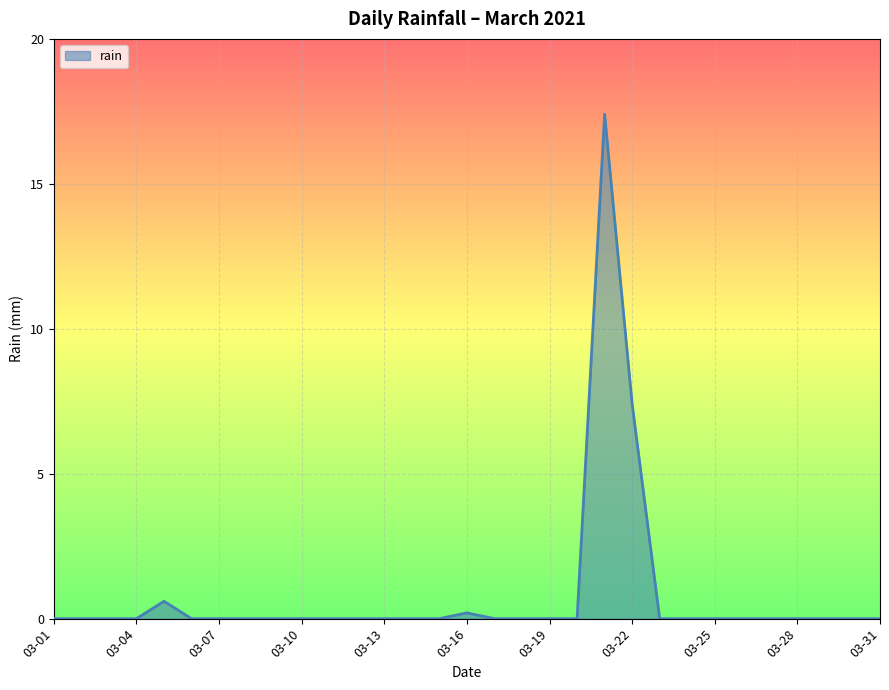

How many lines are shown in the chart?

1